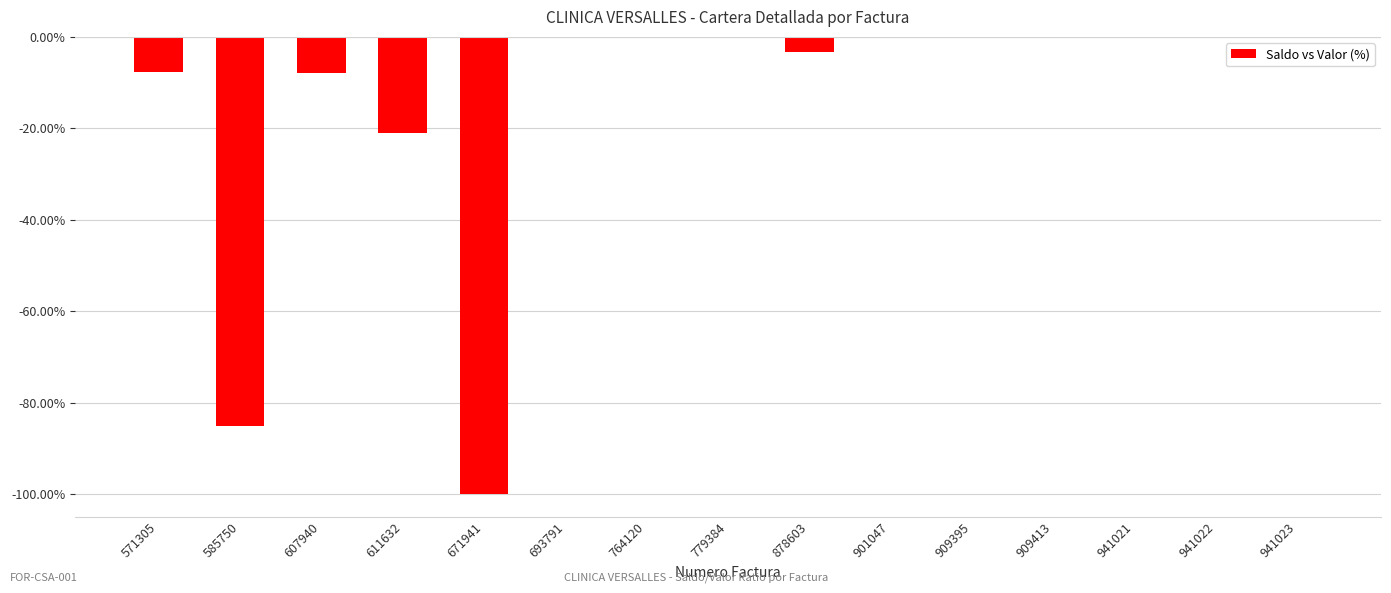

What is the sum of the values at 878603 and 941023?

-3.3